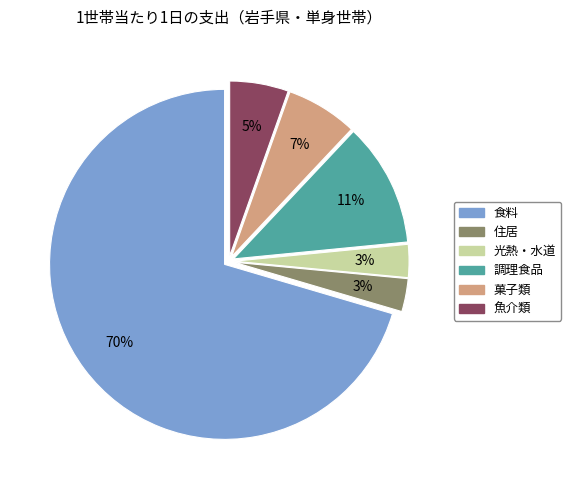

Is there a majority slice in this chart?

Yes